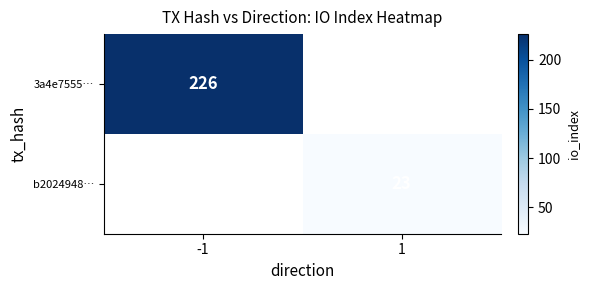

The value of b2024948… at 1 is 23. True or false?

True